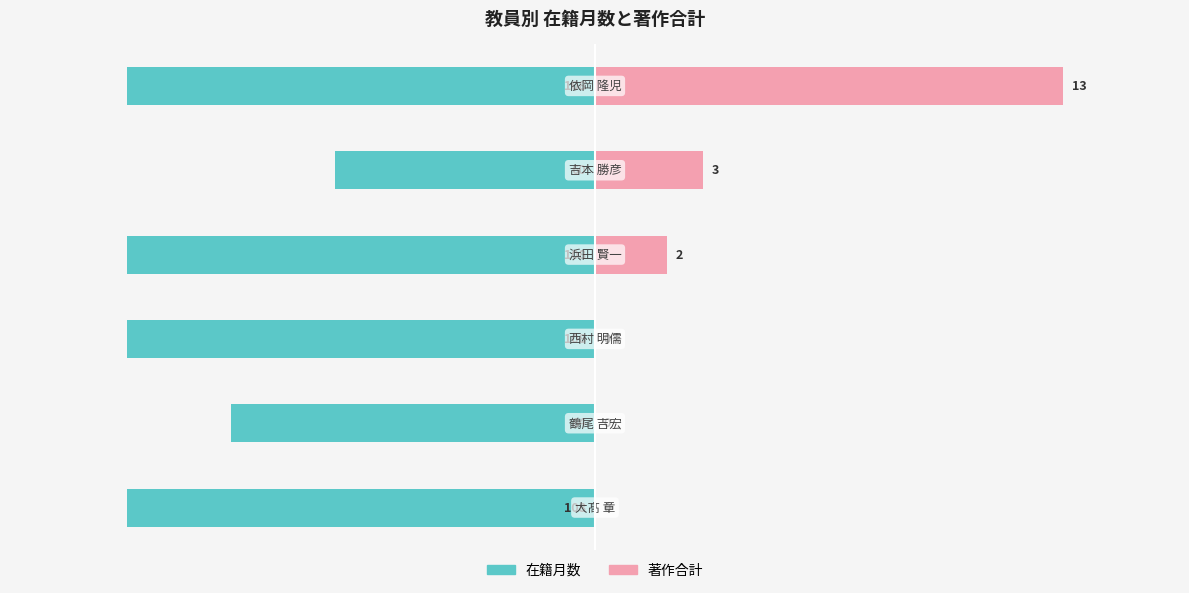

How many 在籍月数 values are between -108 and -84?

5